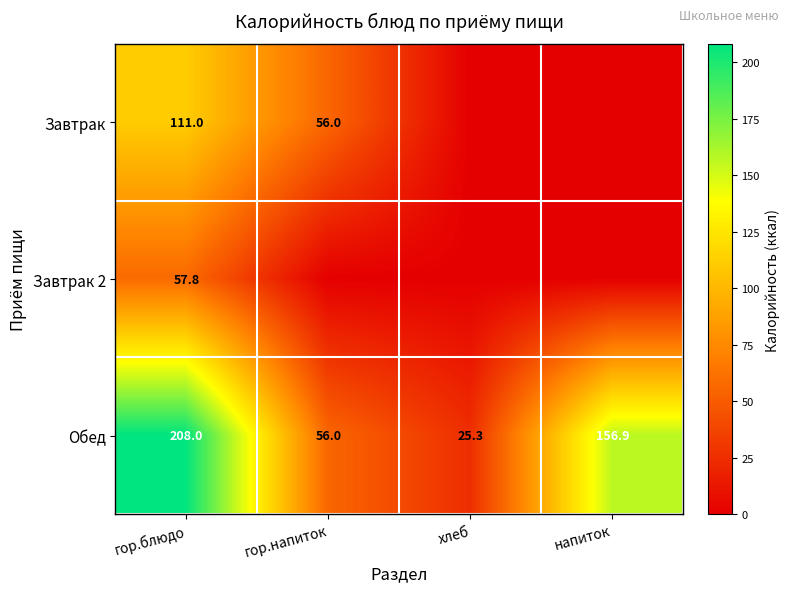

At which category is the sum across all series the highest?

гор.блюдо